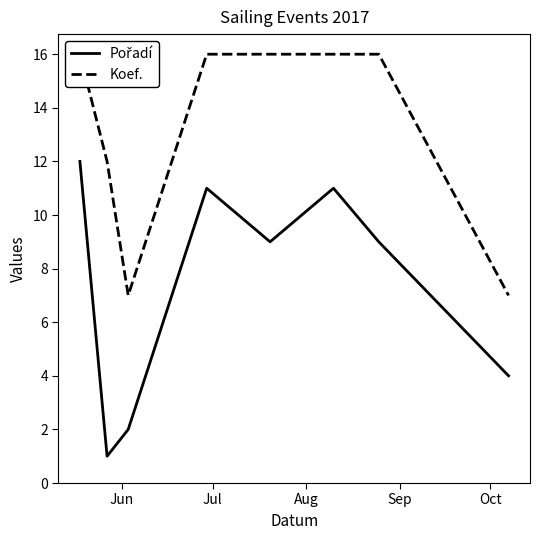

How many data points in Pořadí are less than 9?

3